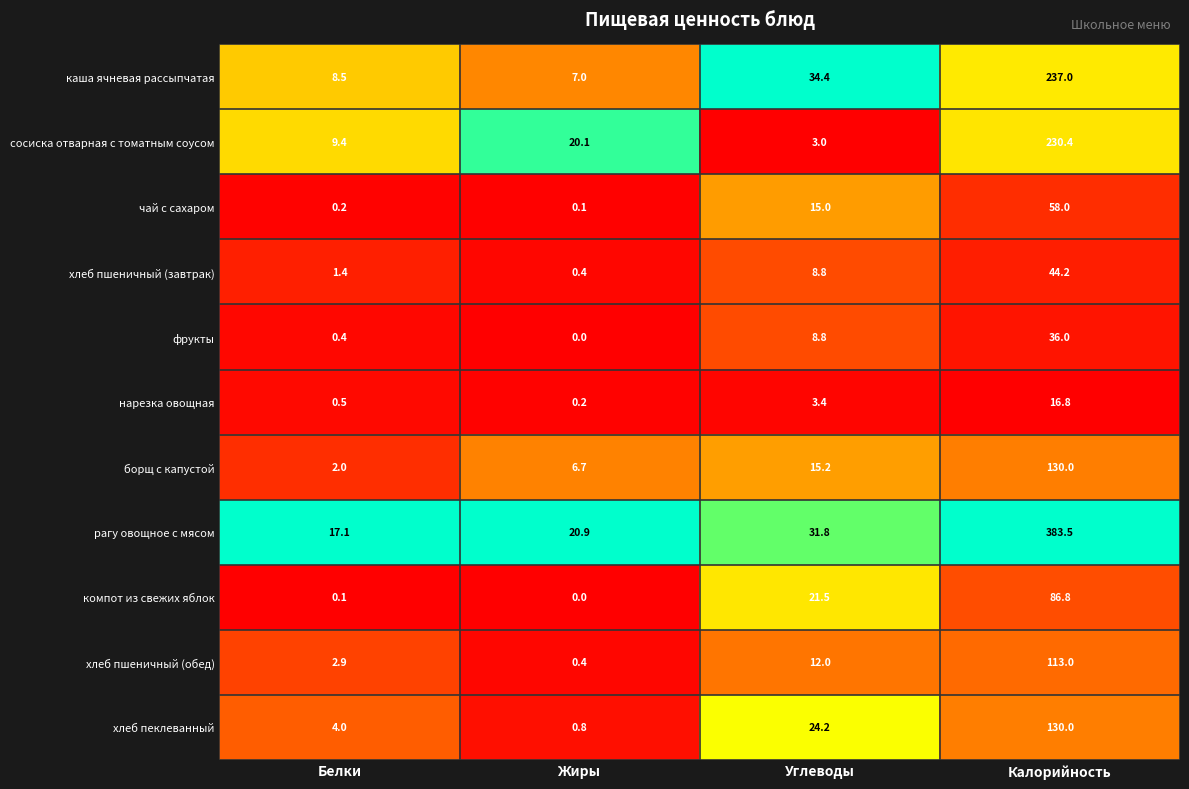

Rank the categories by нарезка овощная value from highest to lowest.

Калорийность, Углеводы, Белки, Жиры